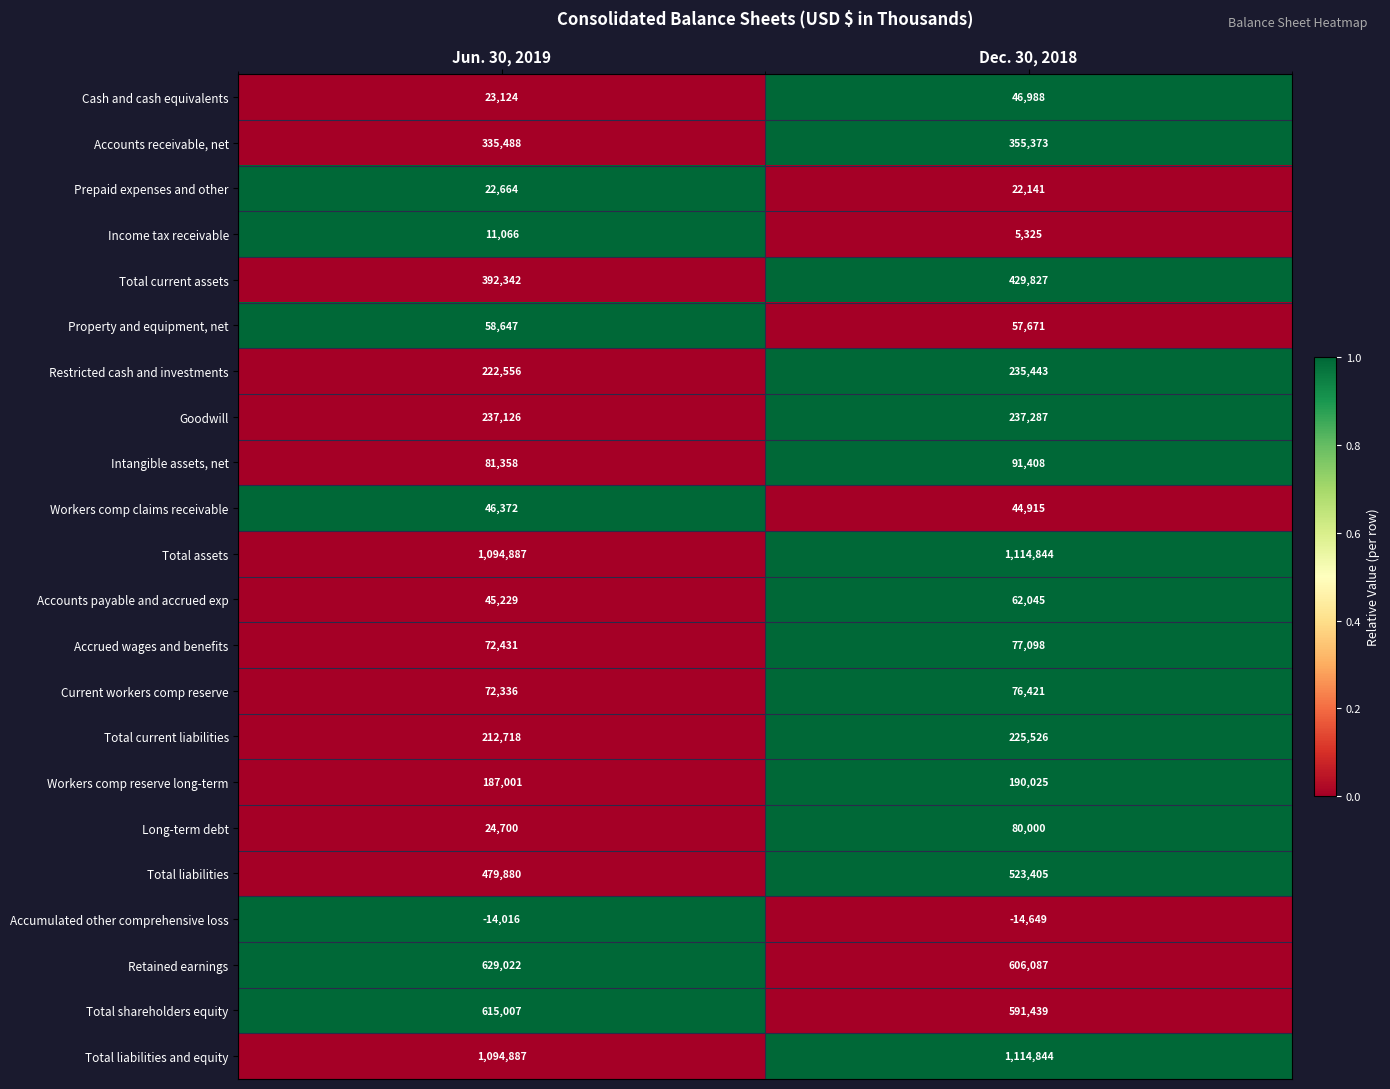

Which series has the largest range (max minus min)?

Long-term debt